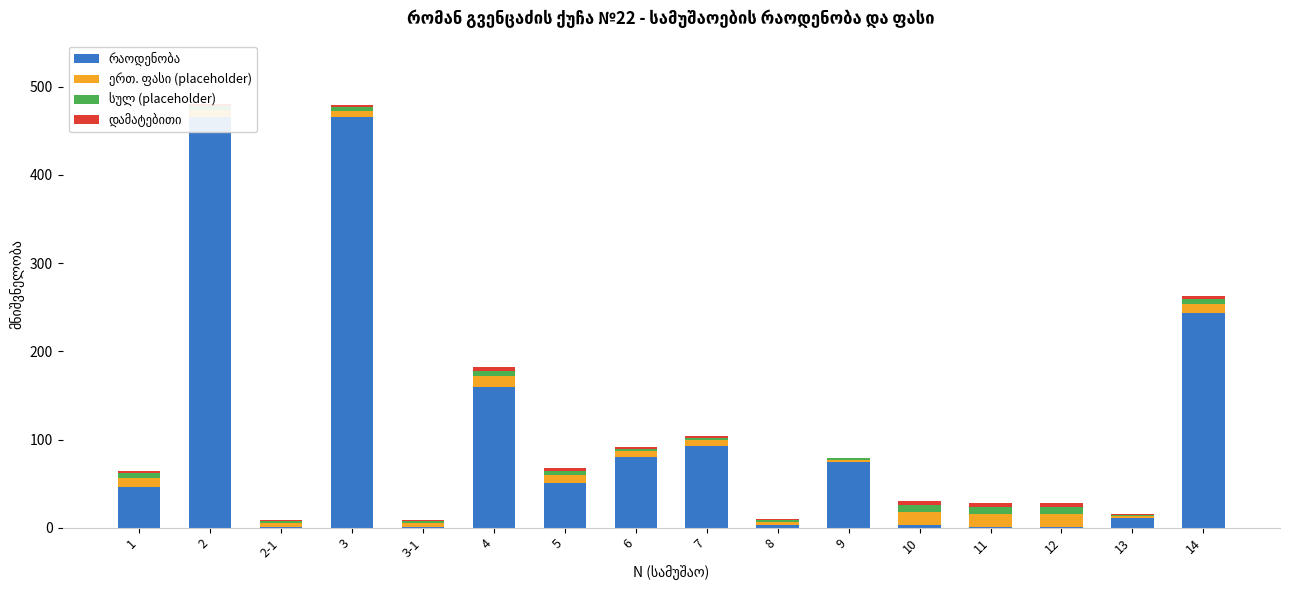

What are all the series names shown in the legend?

რაოდენობა, ერთ. ფასი (placeholder), სულ (placeholder), დამატებითი